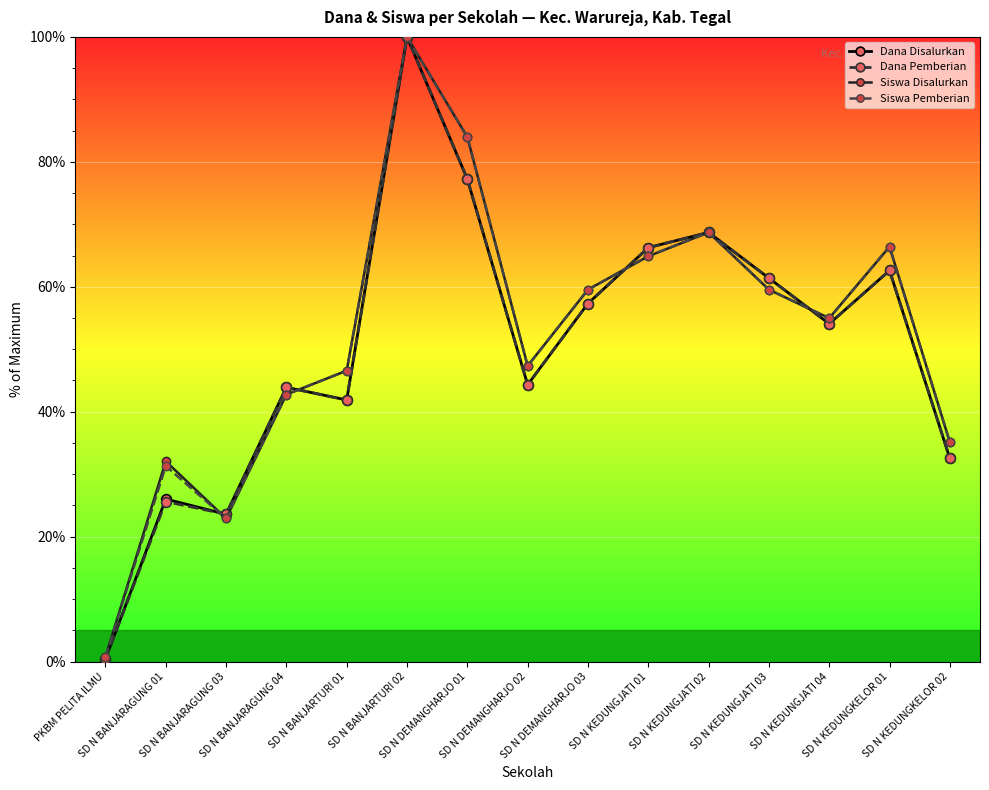

Which label corresponds to the largest value in the chart?

SD N BANJARTURI 02